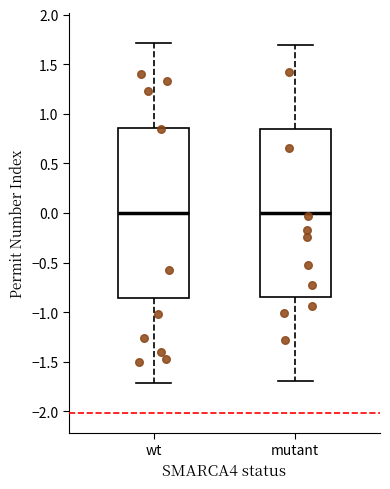

Reading left to right, read every box against the y-axis: the position of its median line, the range the box covers, and the ends of its whiskers. The values are not printed on the chart, so give them approximately, as read against the axis.

wt: median 0.00, box -0.85 to 0.85, whiskers -1.70 to 1.70
mutant: median 0.00, box -0.85 to 0.85, whiskers -1.70 to 1.70